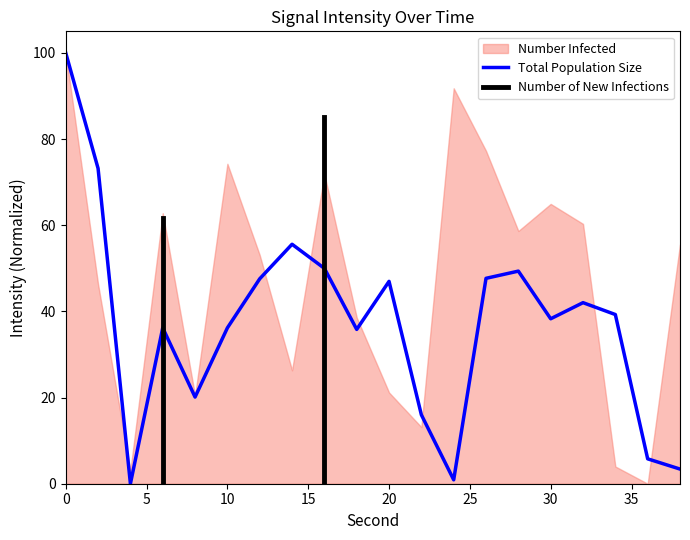

Count the number of categories in the chart.

20